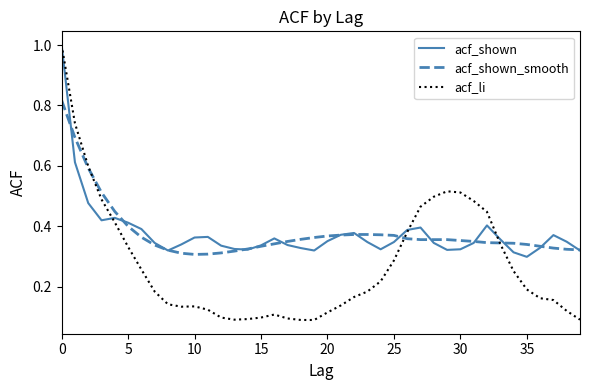

Which series has the largest range (max minus min)?

acf_li